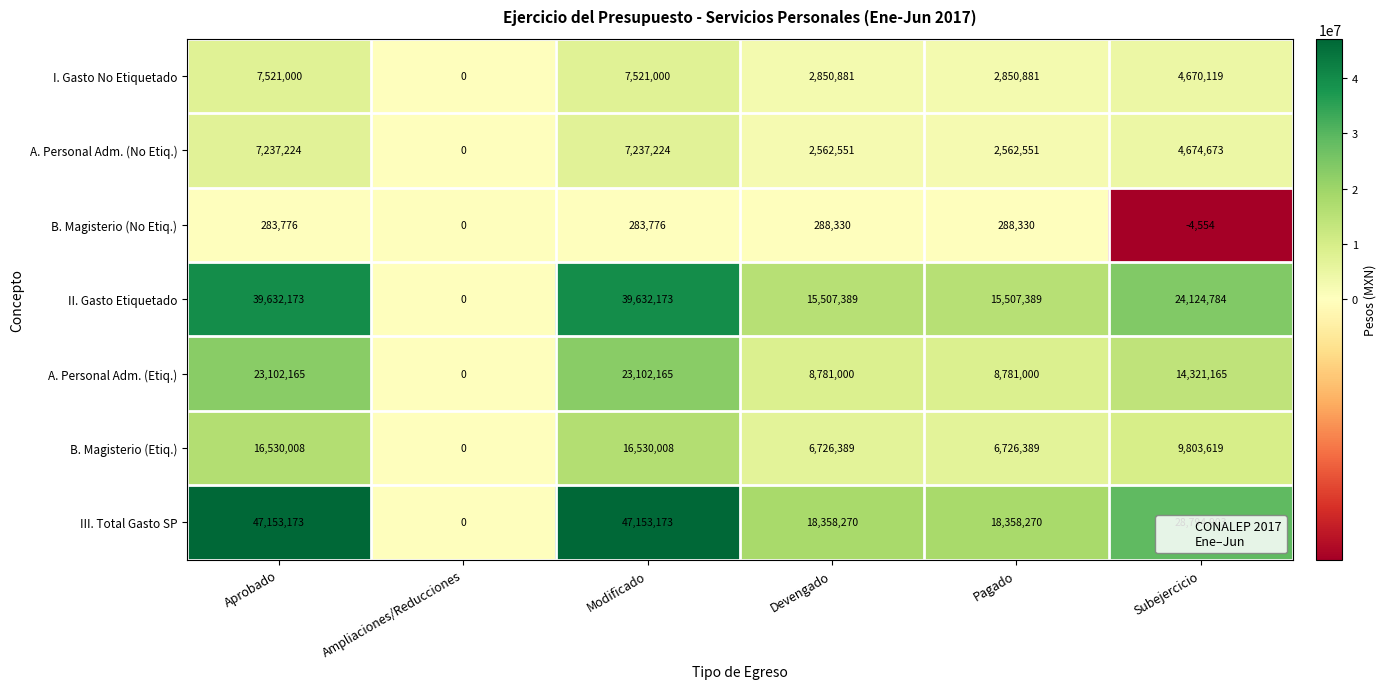

What is the total value across all series at Pagado?

55074810